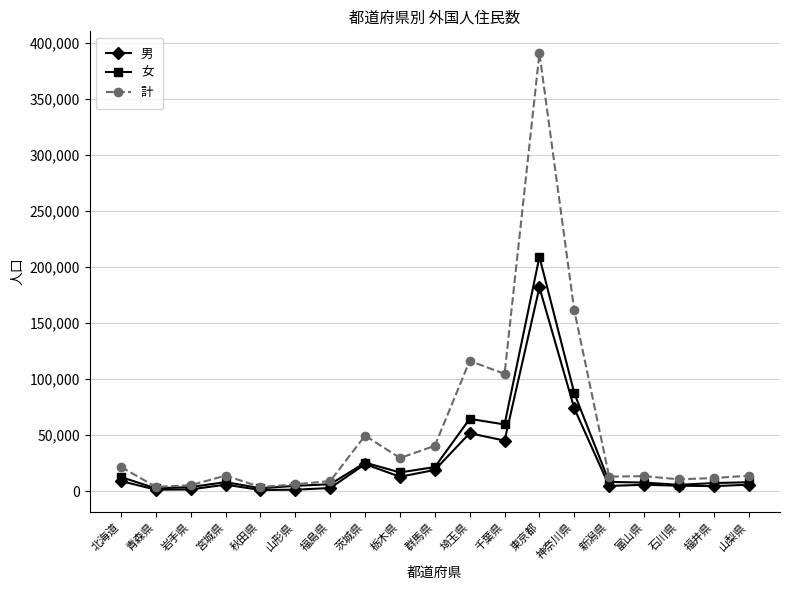

What is the label of the 2nd point from the right?

福井県